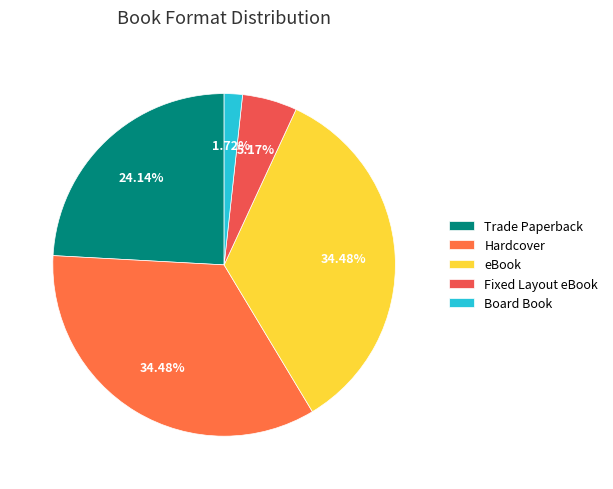

What is the total percentage of Fixed Layout eBook and Trade Paperback?

29.3%